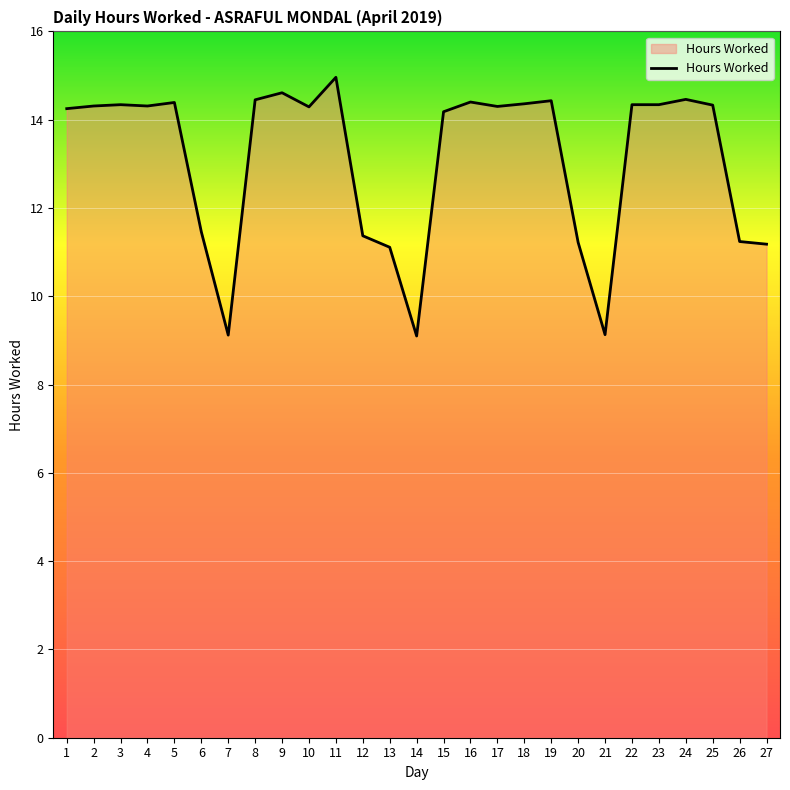

What is the difference between the maximum and minimum values?

5.9